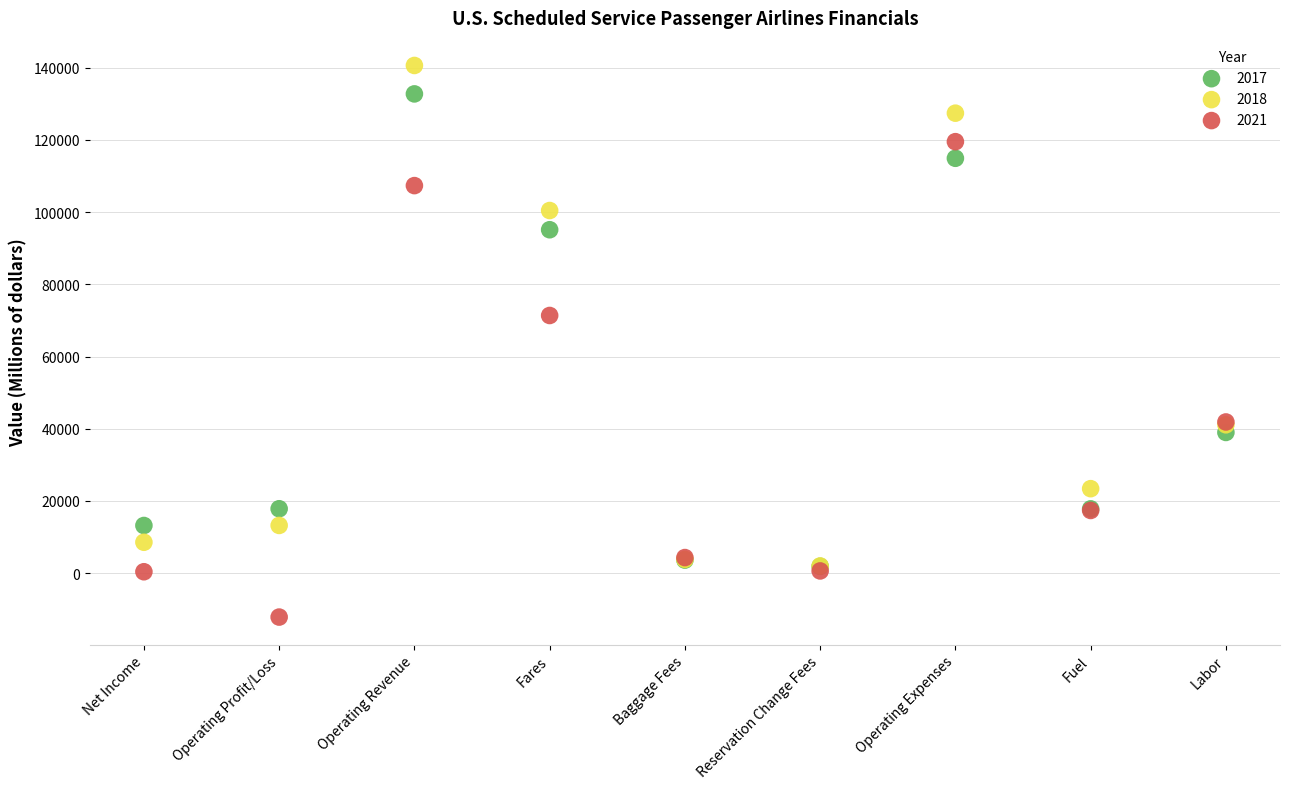

Across all series, what Y value is closest to 64221?

71363.1